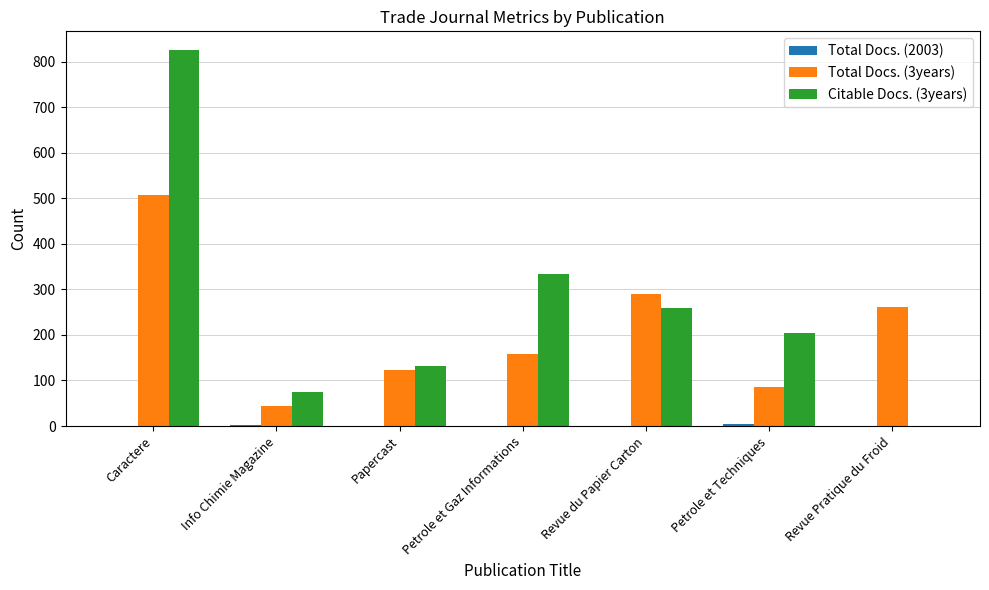

Are the bars grouped side by side (vs. stacked)?

Yes